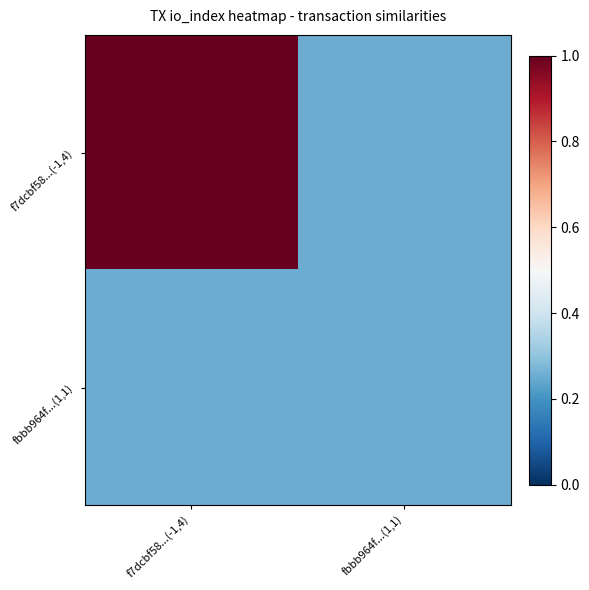

Which series has the largest total across all categories?

f7dcbf58...(-1,4)